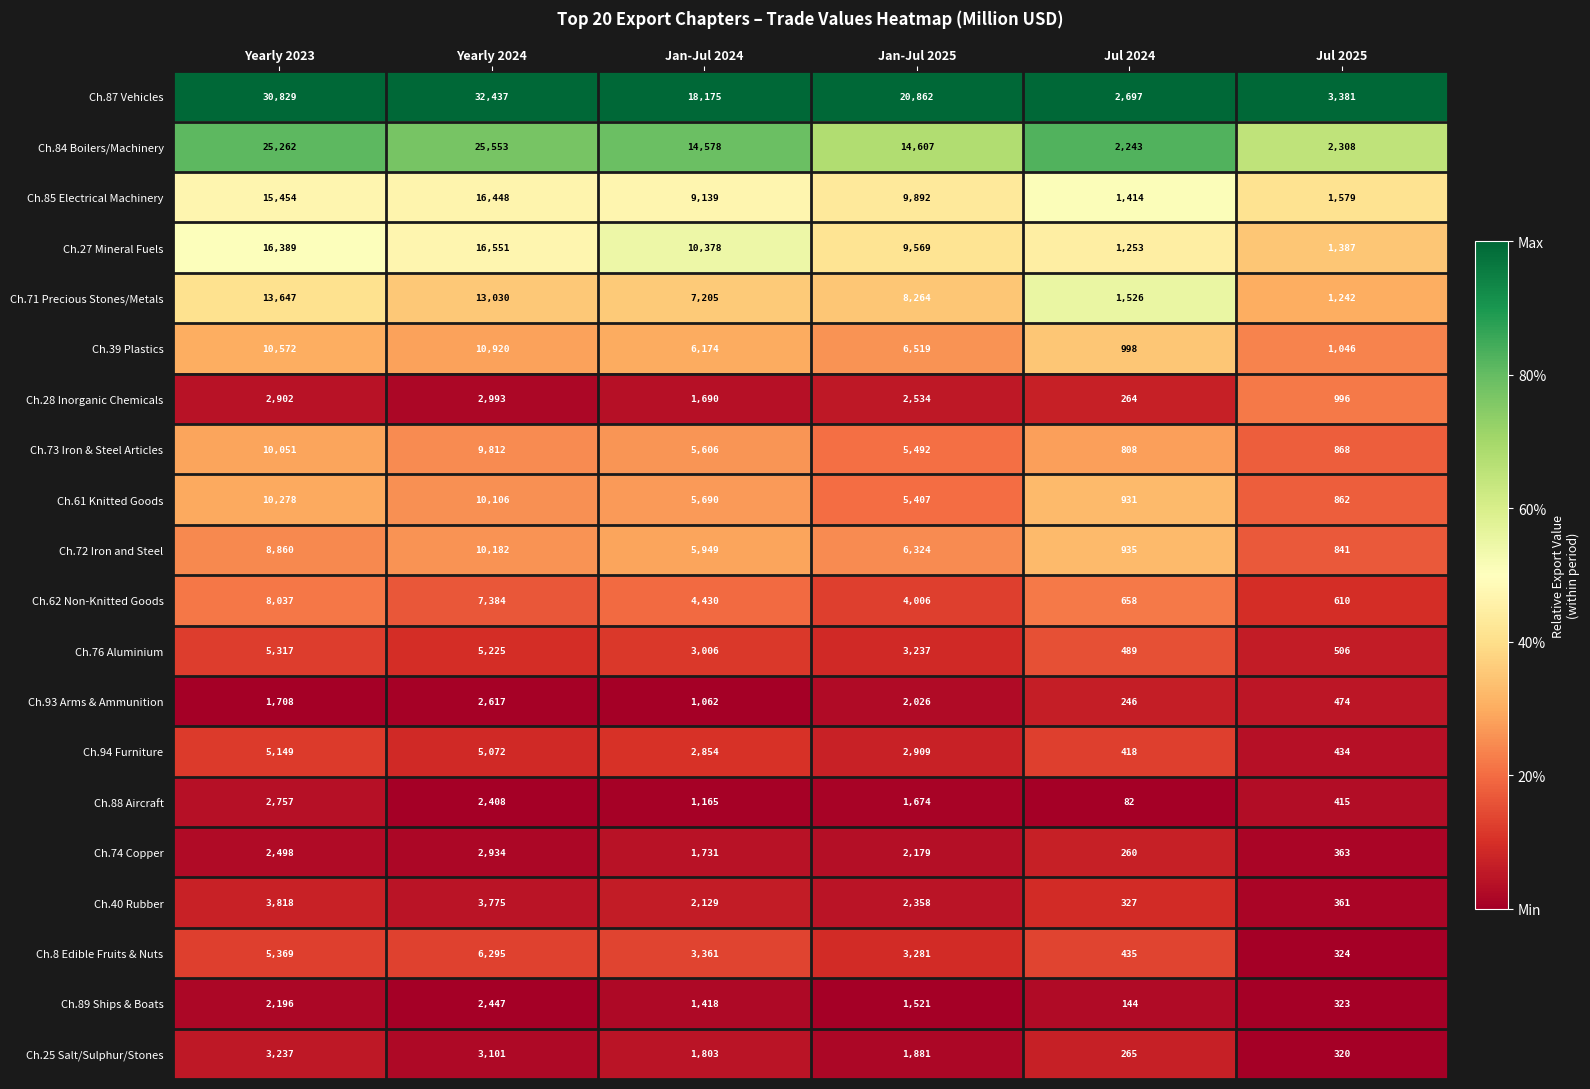

What is the spread (max minus min) of values at Jan-Jul 2024?

17113